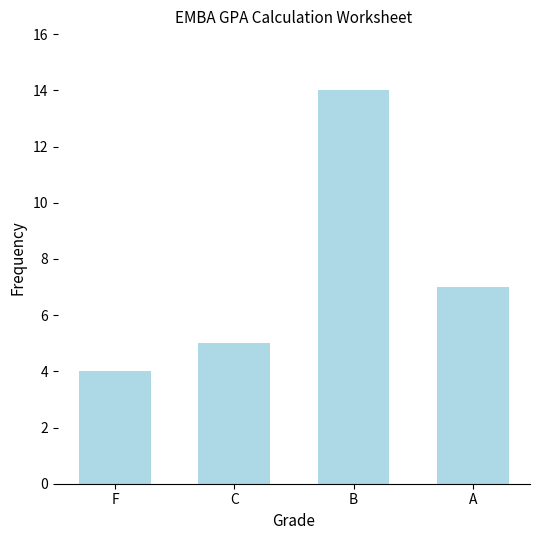

How many bars are there in total?

4